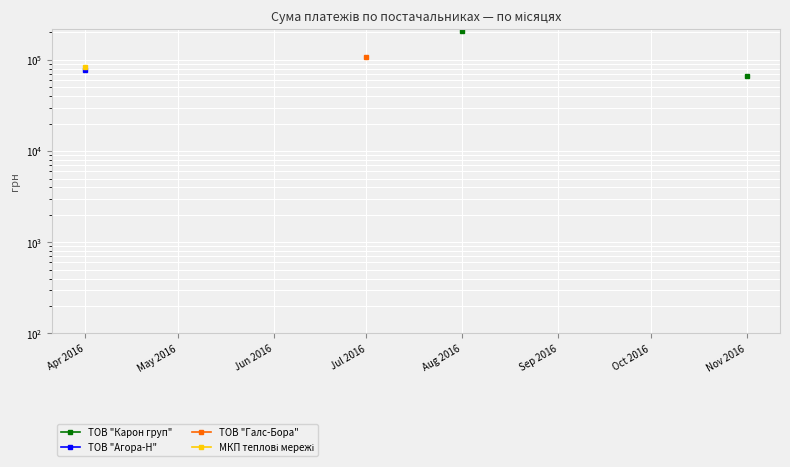

How many values in ТОВ "Агора-Н" are above zero?

1